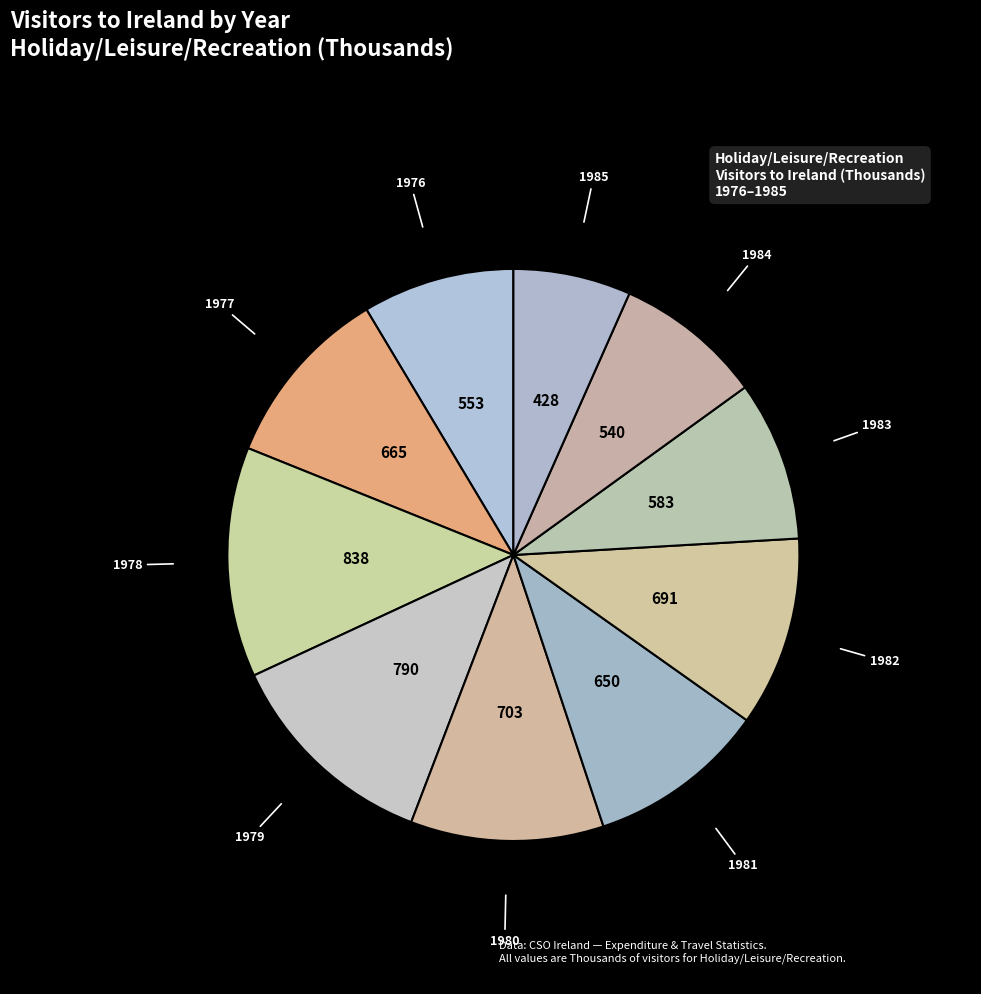

How many slices are in this pie chart?

10